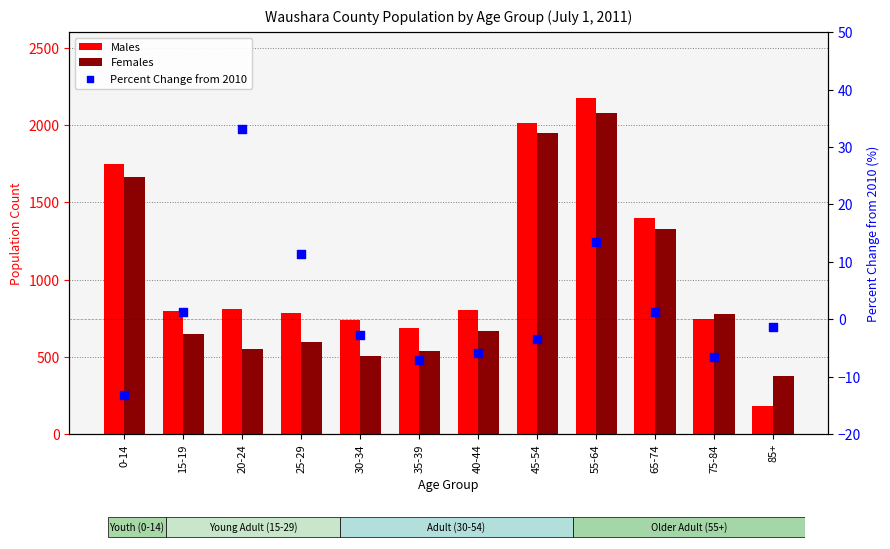

What is the total value across all series at 75-84?

1512.4